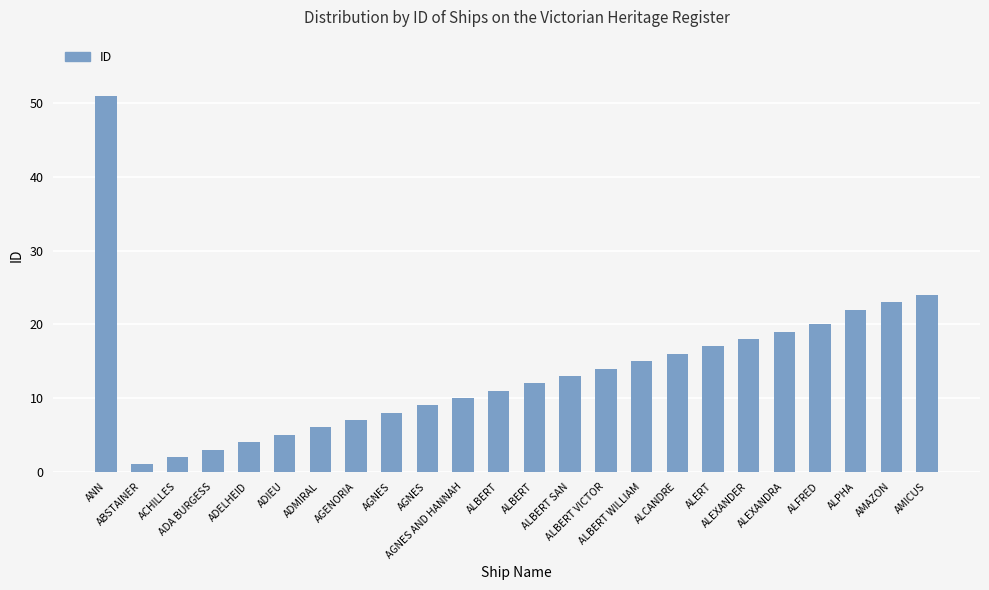

What is the value of the 20th bar from the left?

19